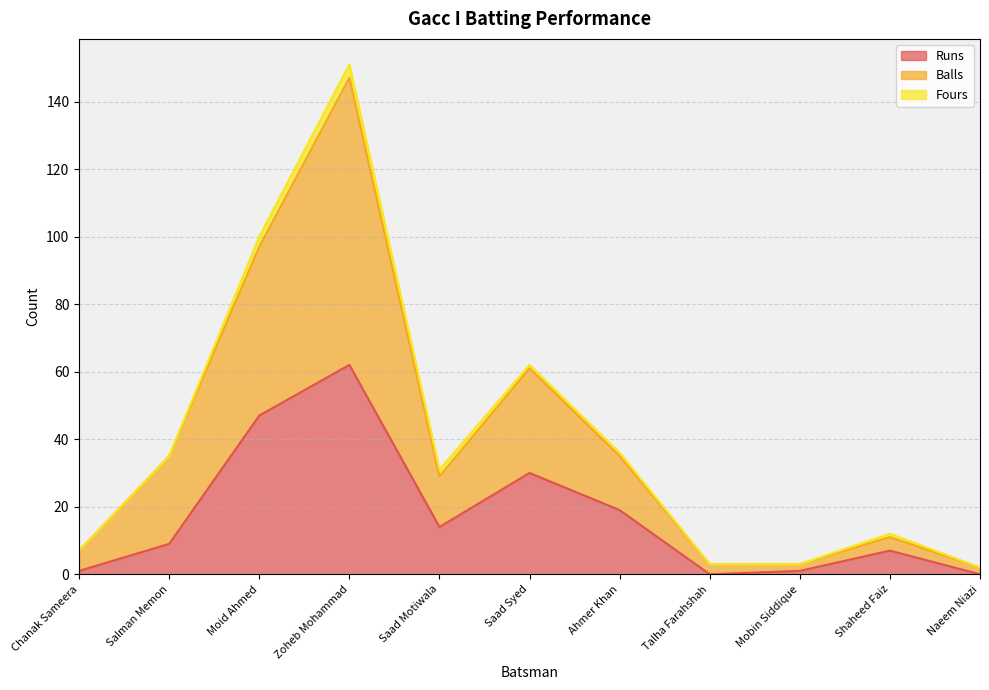

Which series has the largest total across all categories?

Balls